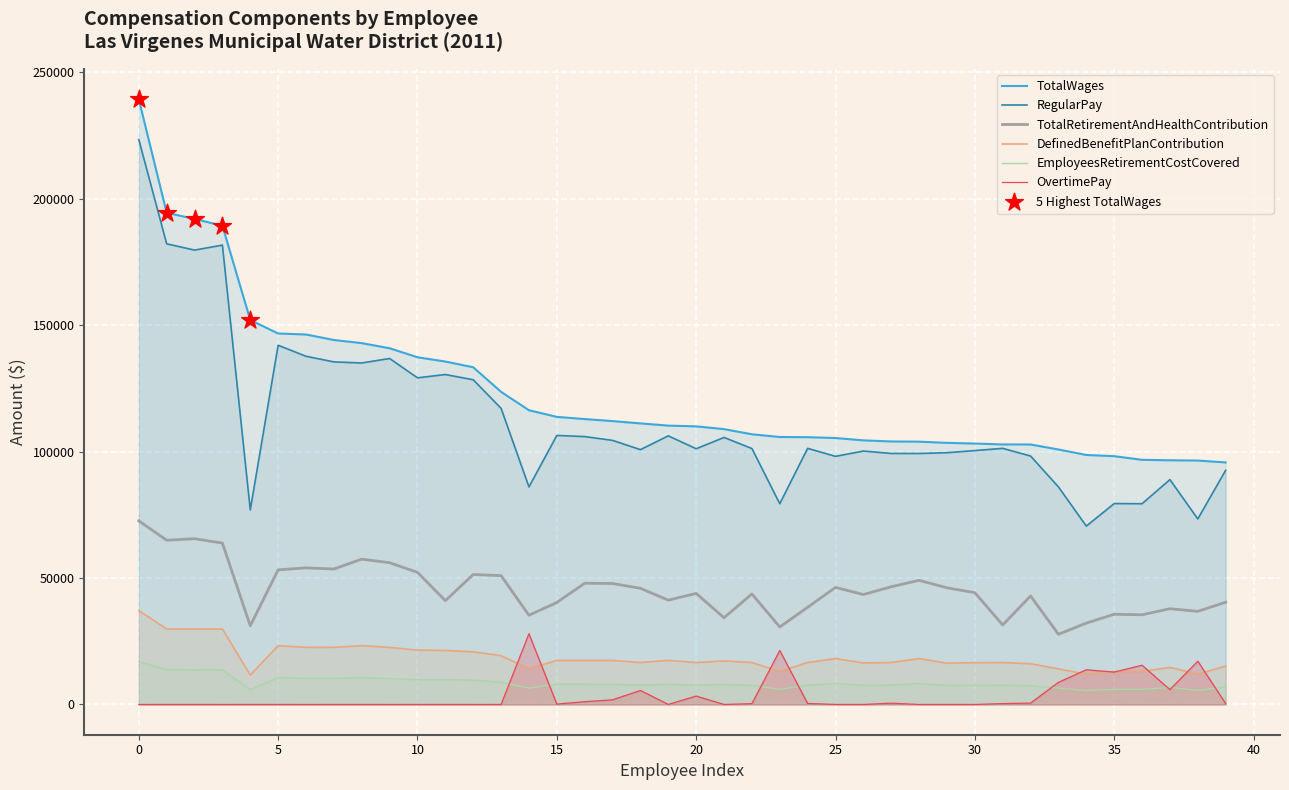

What are all the series names shown in the legend?

TotalWages, RegularPay, OvertimePay, TotalRetirementAndHealthContribution, DefinedBenefitPlanContribution, EmployeesRetirementCostCovered